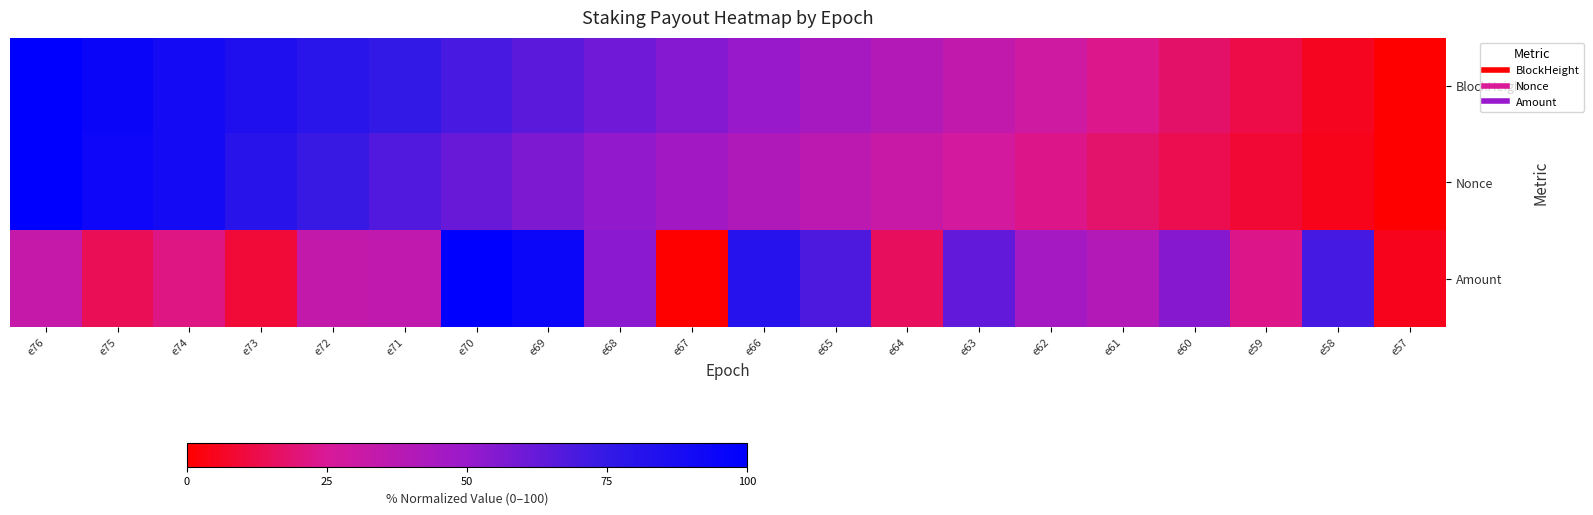

Reading right to left, list all the values displayed in this chart.

BlockHeight: e57=0.0	e58=0.1	e59=0.1	e60=0.2	e61=0.2	e62=0.3	e63=0.3	e64=0.4	e65=0.4	e66=0.5	e67=0.5	e68=0.6	e69=0.7	e70=0.7	e71=0.8	e72=0.8	e73=0.8	e74=0.9	e75=0.9	e76=1.0
Nonce: e57=0.0	e58=0.0	e59=0.1	e60=0.1	e61=0.2	e62=0.2	e63=0.3	e64=0.3	e65=0.4	e66=0.4	e67=0.5	e68=0.5	e69=0.6	e70=0.6	e71=0.7	e72=0.7	e73=0.8	e74=0.9	e75=0.9	e76=1.0
Amount: e57=0.0	e58=0.7	e59=0.2	e60=0.5	e61=0.4	e62=0.5	e63=0.6	e64=0.2	e65=0.7	e66=0.8	e67=0.0	e68=0.5	e69=0.9	e70=1.0	e71=0.3	e72=0.3	e73=0.1	e74=0.2	e75=0.1	e76=0.3